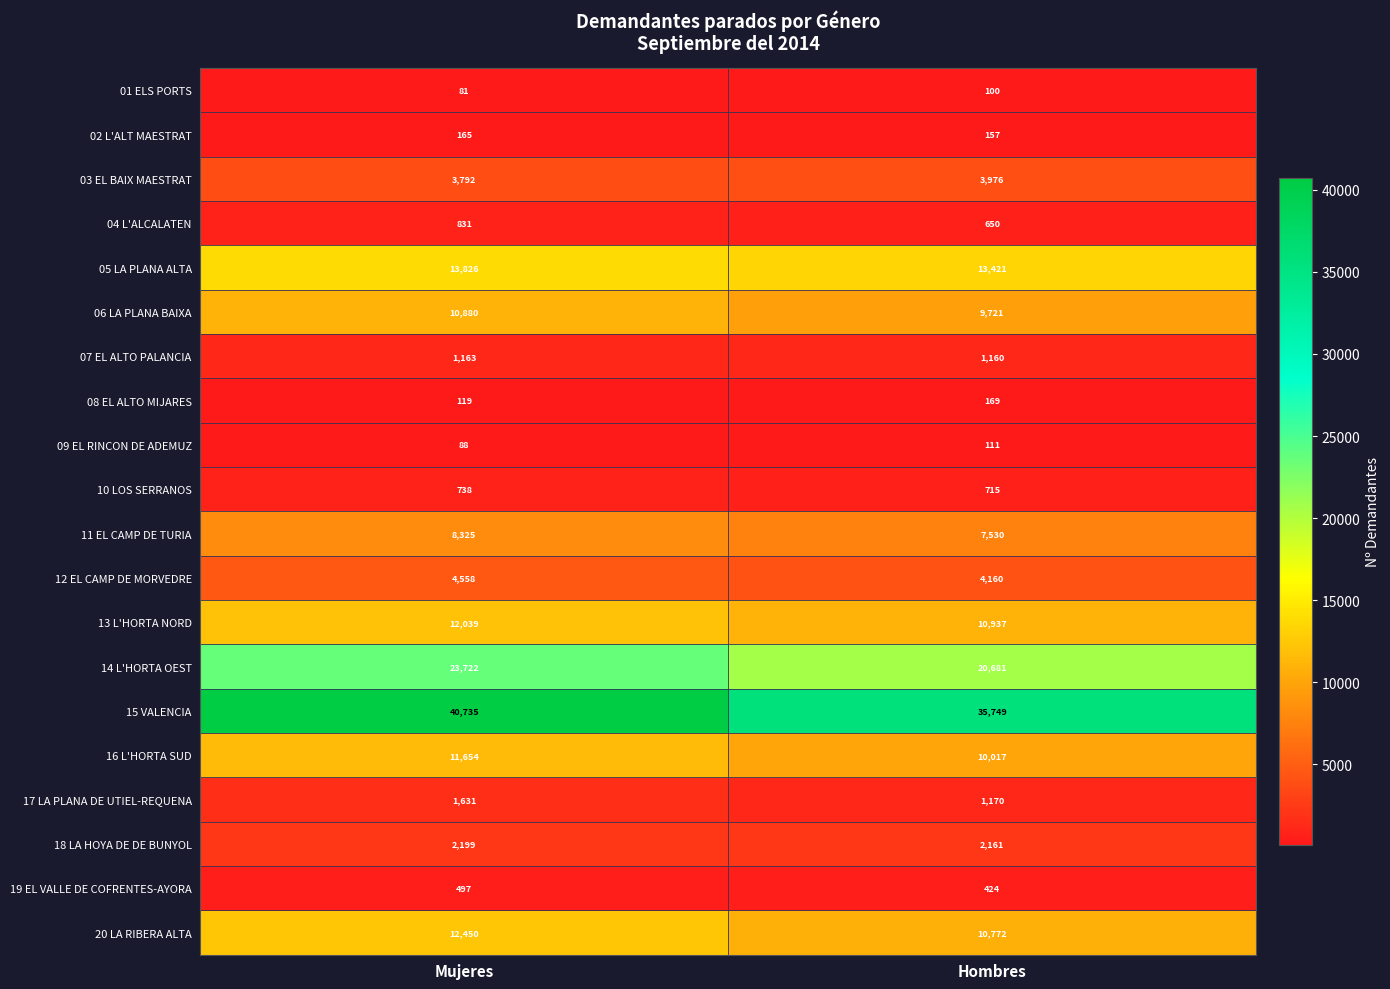

What is the minimum value shown in the chart?

81